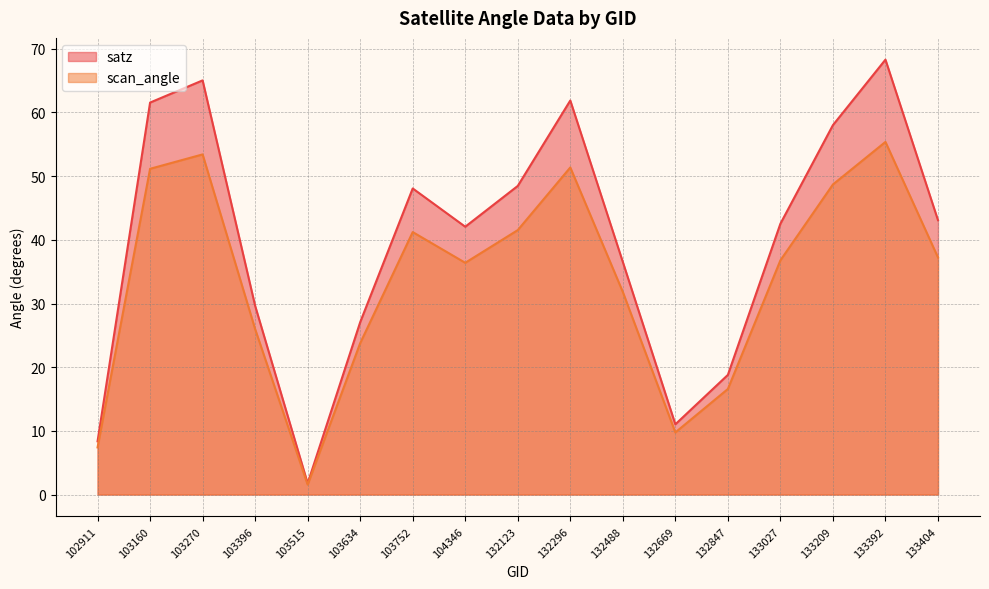

List the labels in order of satz value, smallest first.

103515, 102911, 132669, 132847, 103634, 103396, 132488, 104346, 133027, 133404, 103752, 132123, 133209, 103160, 132296, 103270, 133392